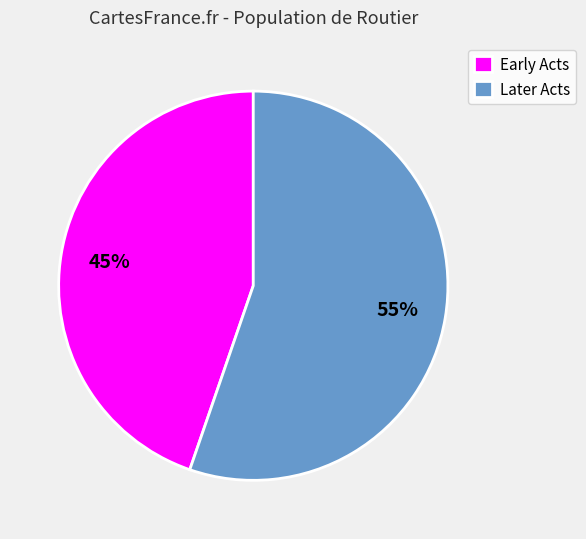

Rank the categories by value from lowest to highest.

Early Acts, Later Acts